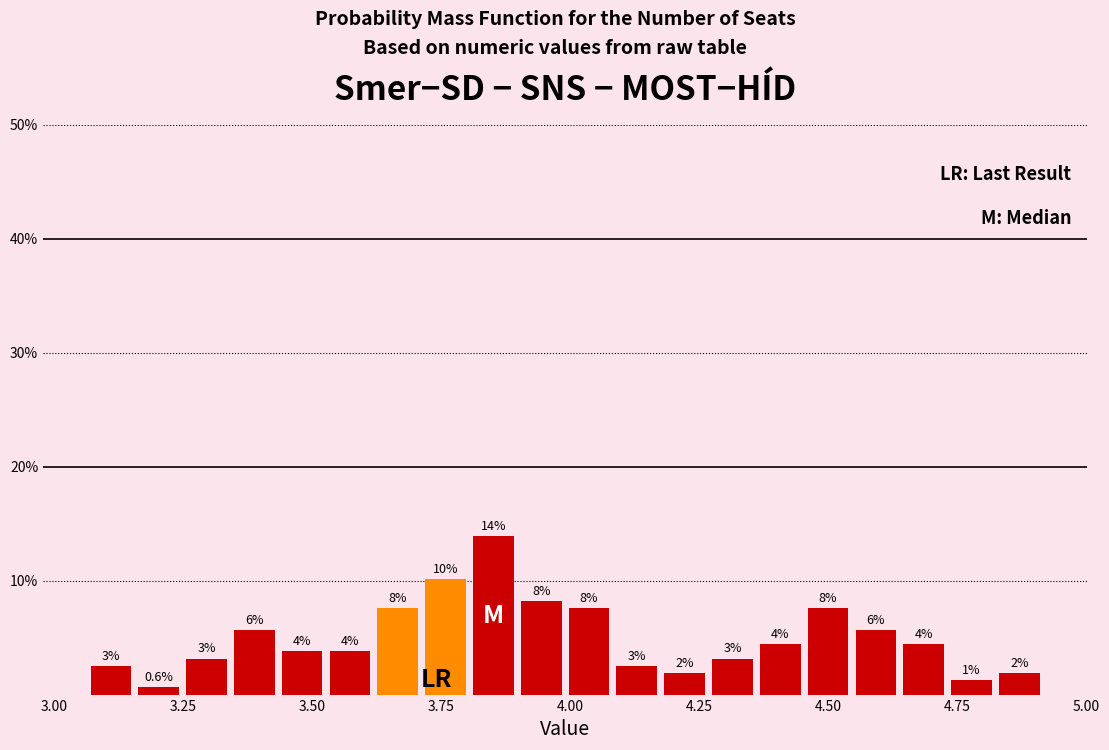

Around what value on the x-axis is the tallest bar? Give the approximate position of its centre, as read against the axis.

3.85